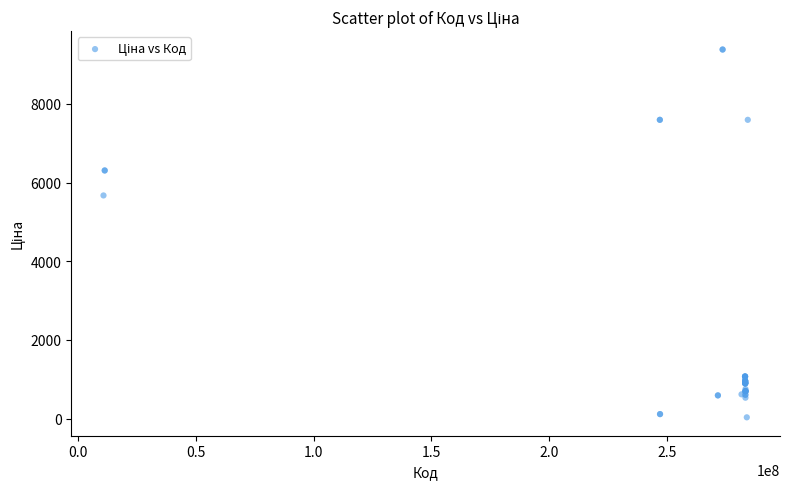

What Y value in the scatter plot is closest to 4708?

5673.8